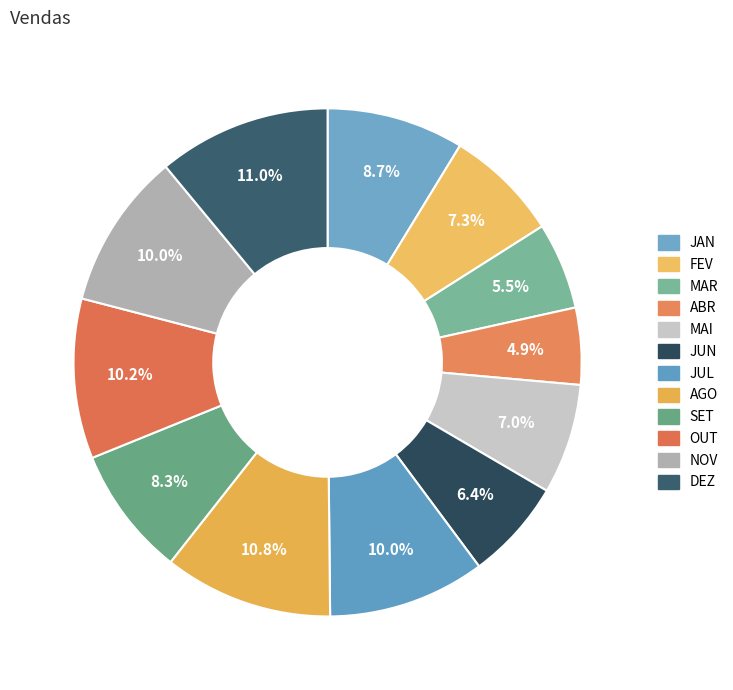

Is the sum of SET and MAI greater than half?

No